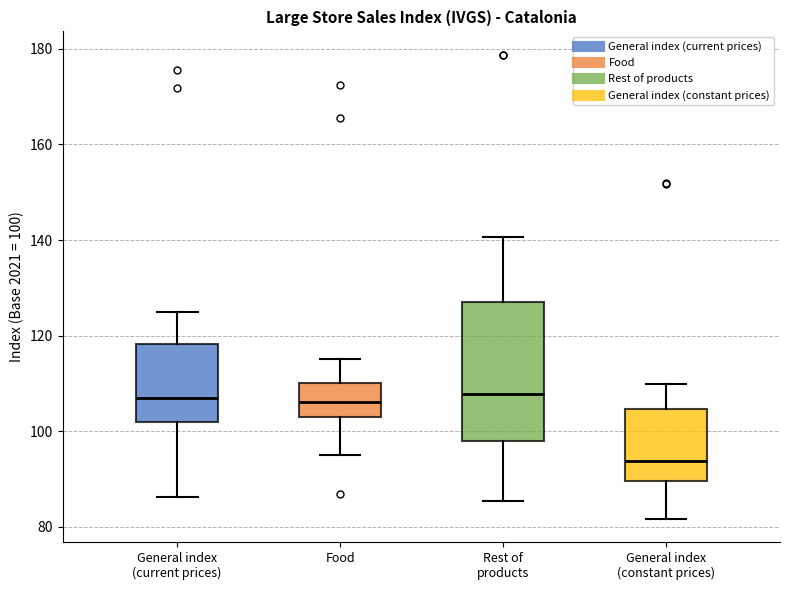

Reading left to right, transcribe this box plot: for each box, give where its median line is, the range the box spans, and where its two whiskers end, as read against the y-axis. The values are not printed on the chart, so give them approximately, as read against the axis.

General index (current prices): median 108, box 102 to 118, whiskers 86 to 124
Food: median 106, box 102 to 110, whiskers 96 to 116
Rest of products: median 108, box 98 to 128, whiskers 86 to 140
General index (constant prices): median 94, box 90 to 104, whiskers 82 to 110